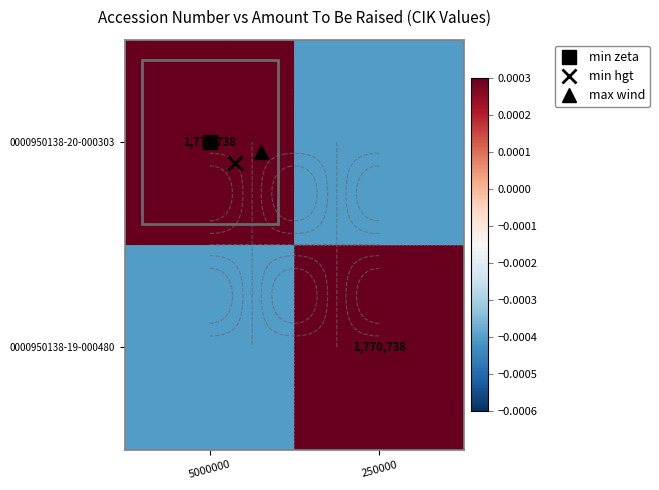

How many series are shown in this chart?

2